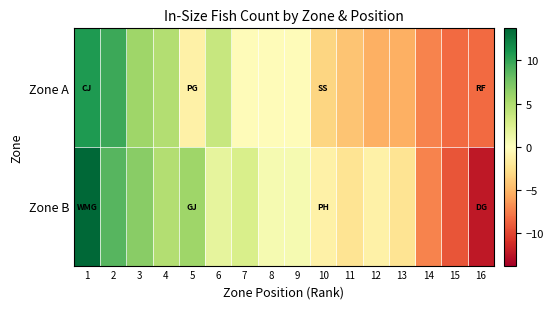

Reading left to right, extract all data points from this chart.

Zone A: 1=10.7	2=9.7	3=5.7	4=4.7	5=-1.3	6=3.7	7=-0.3	8=-0.3	9=-0.3	10=-3.3	11=-4.3	12=-5.3	13=-5.3	14=-7.3	15=-8.3	16=-8.3
Zone B: 1=13.7	2=8.7	3=6.7	4=4.7	5=5.7	6=1.7	7=2.7	8=0.7	9=0.7	10=-1.3	11=-2.3	12=-1.3	13=-2.3	14=-7.3	15=-9.3	16=-12.3